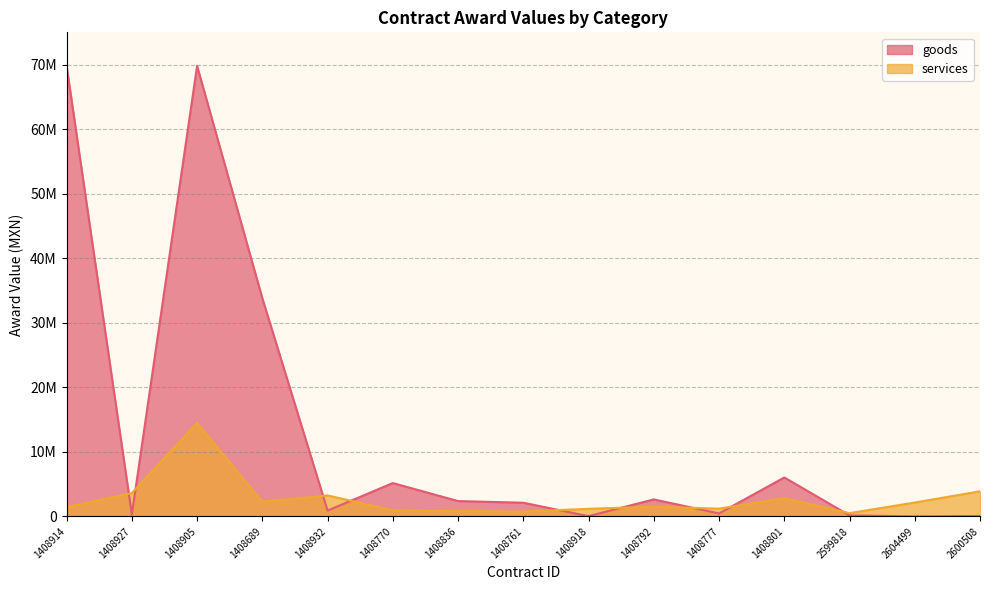

Reading left to right, extract all data points from this chart.

goods: 69800000.0	300000.0	69800000.0	33806125.0	903485.0	5168280.0	2379147.0	2122672.2	45000.0	2636252.2	460473.9	6034960.8	161280.0	1940.0	70810.0
services: 1448275.9	3620689.7	14482758.6	2268500.0	3253000.0	948275.9	825653.1	760176.6	1181319.8	1504040.9	1206896.6	2843022.7	508620.7	2155172.4	3891814.8